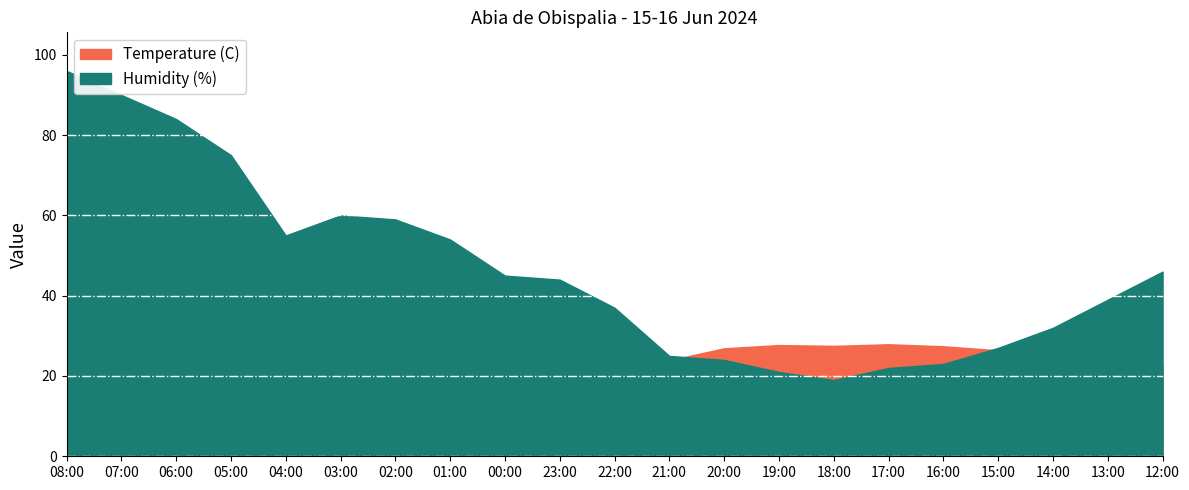

Rank the categories by Temperature (C) value from highest to lowest.

17:00, 19:00, 18:00, 16:00, 20:00, 15:00, 14:00, 21:00, 13:00, 12:00, 22:00, 23:00, 00:00, 01:00, 04:00, 02:00, 08:00, 03:00, 05:00, 06:00, 07:00